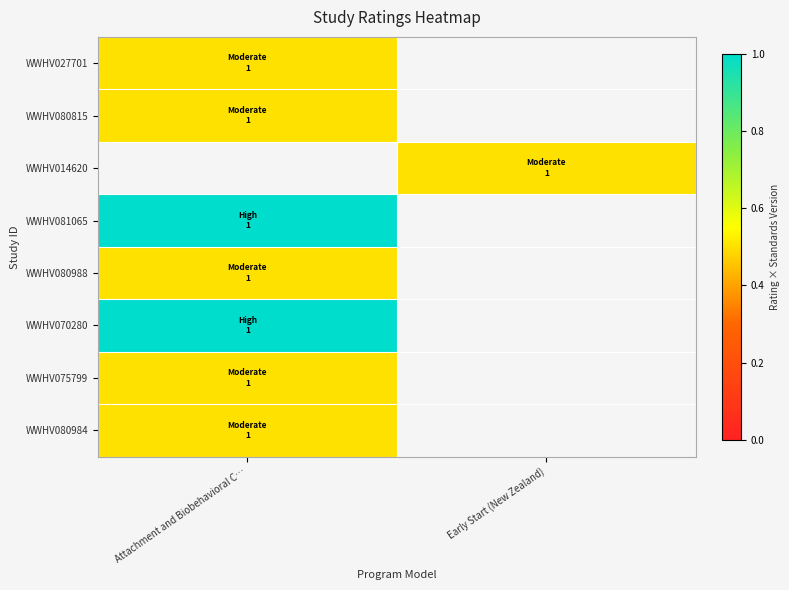

How many values in WWHV027701 are above zero?

1